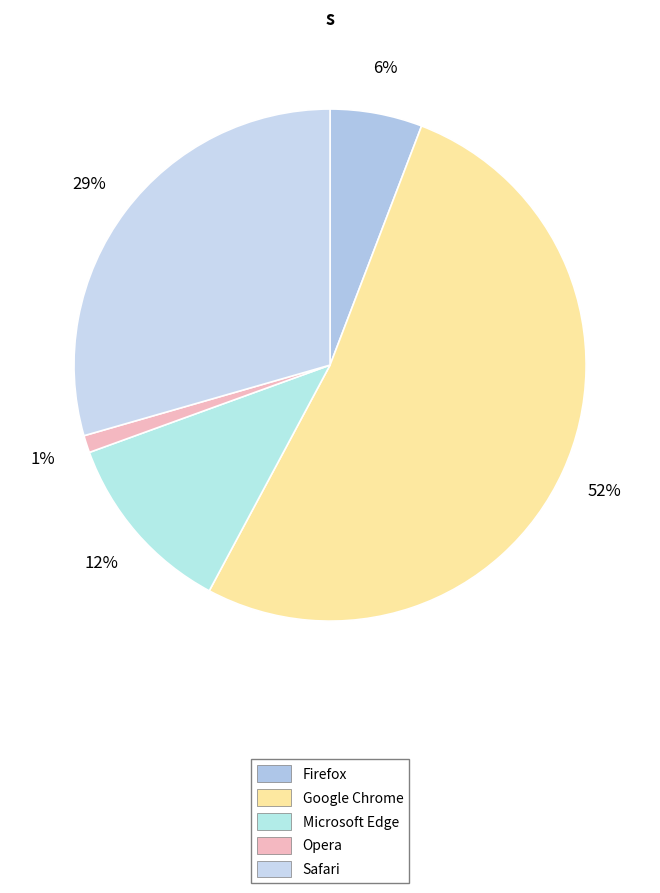

What is the smallest slice in the pie chart?

Opera